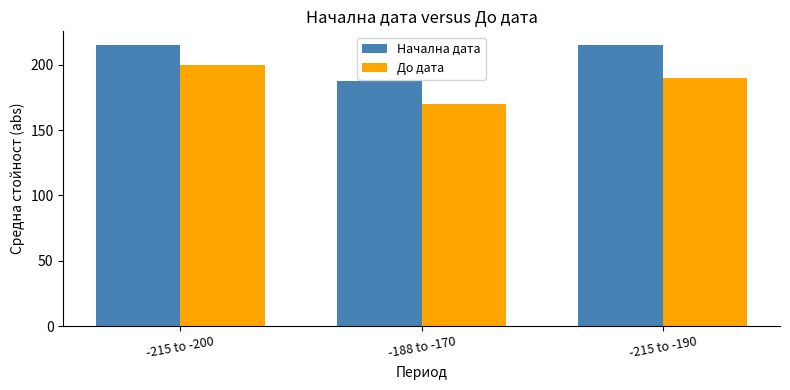

What is the sum of all До дата values?

560